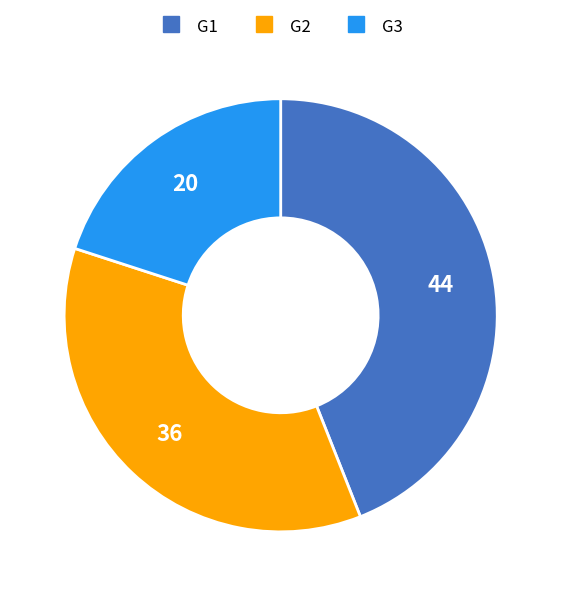

Which category has the smallest portion of the pie?

G3